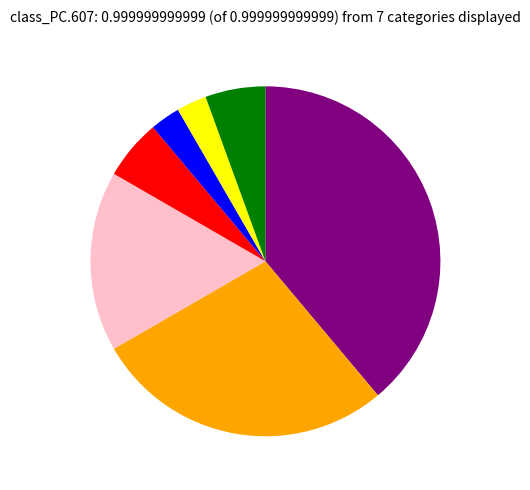

Does any single category account for the majority?

No